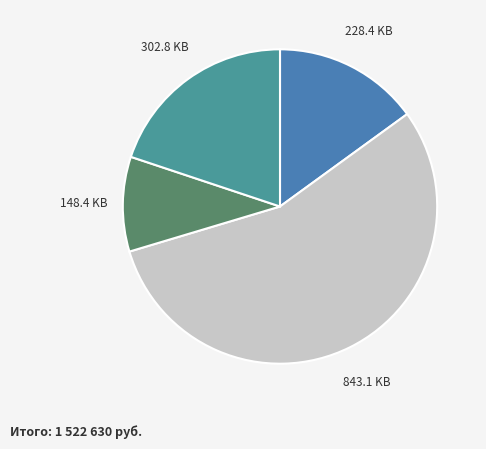

Count the number of slices in the pie.

4